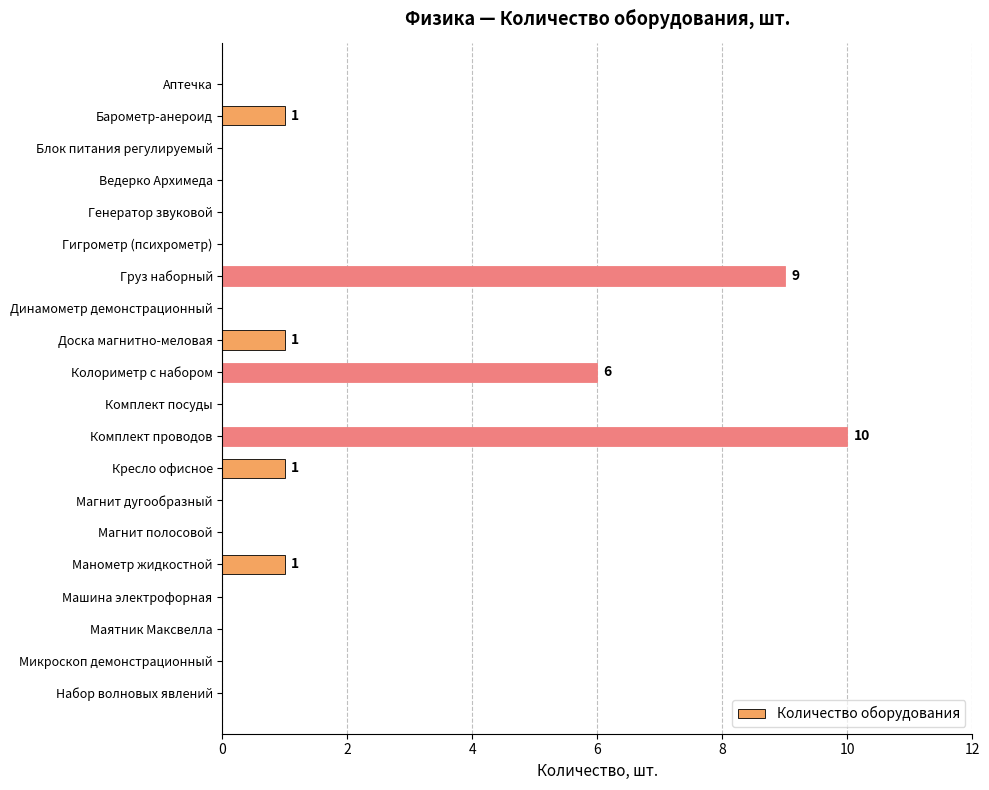

What is the greatest value displayed?

10